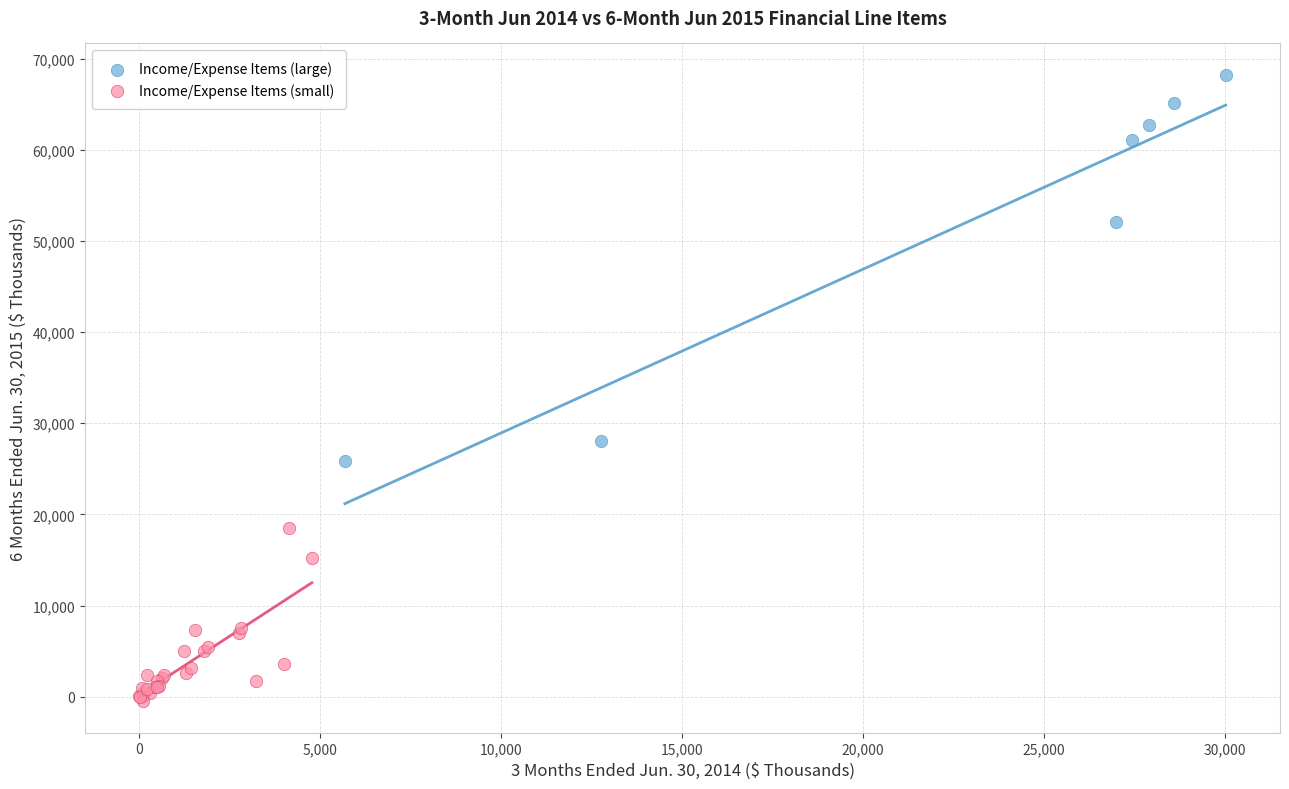

Which series reaches the minimum Y coordinate?

Income/Expense Items (small)